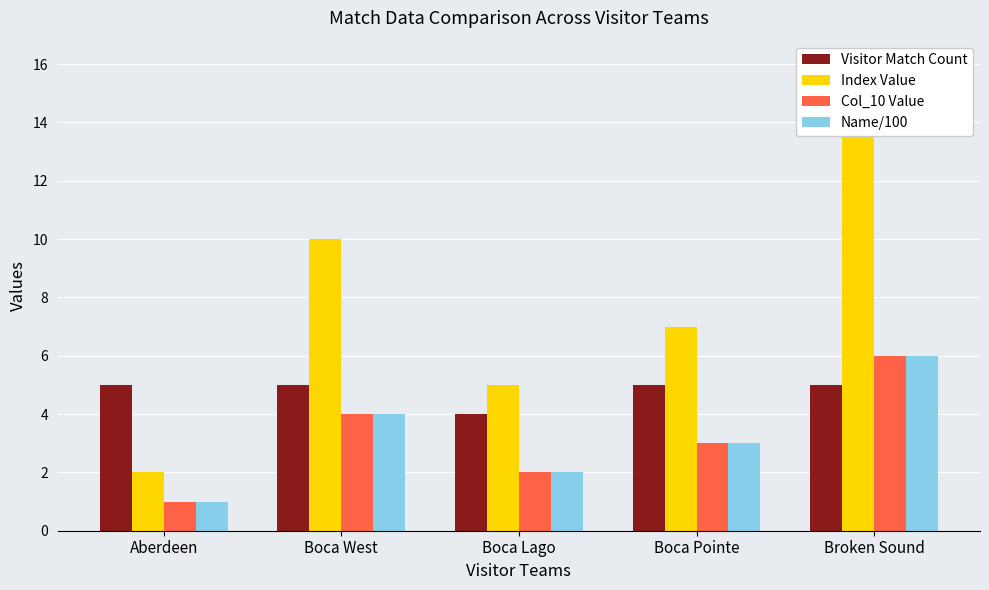

Is it true that Col_10 Value equals 1 at Aberdeen?

True